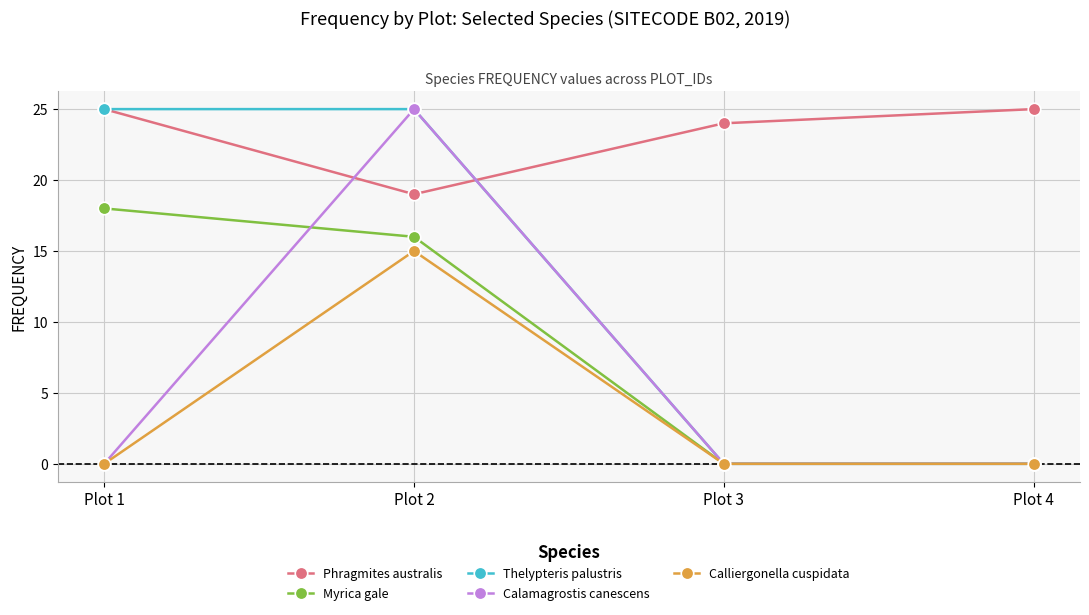

What value does the Myrica gale series have at Plot 1, to the nearest 5?

20